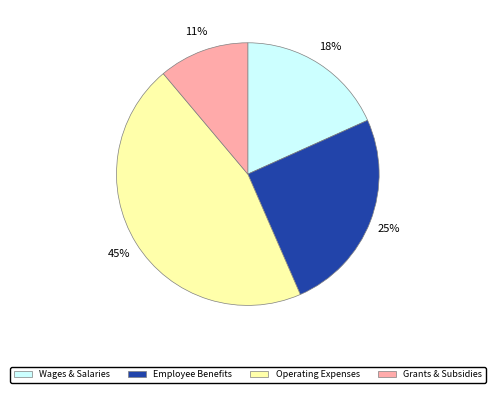

Count the number of slices in the pie.

4